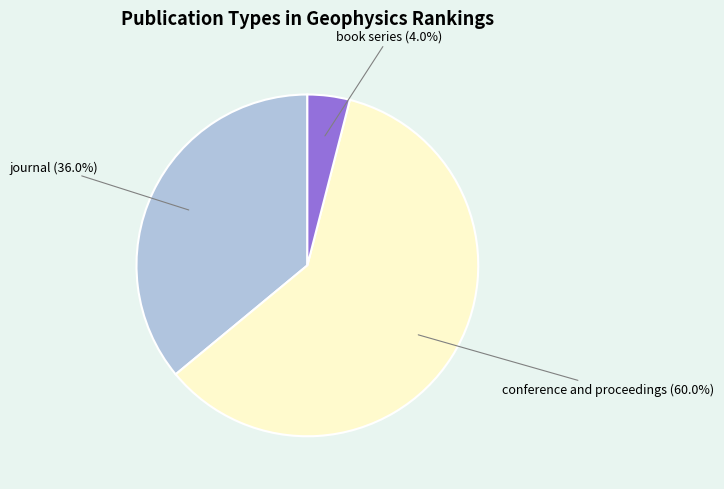

How much of the chart is everything except conference and proceedings?

40.0%